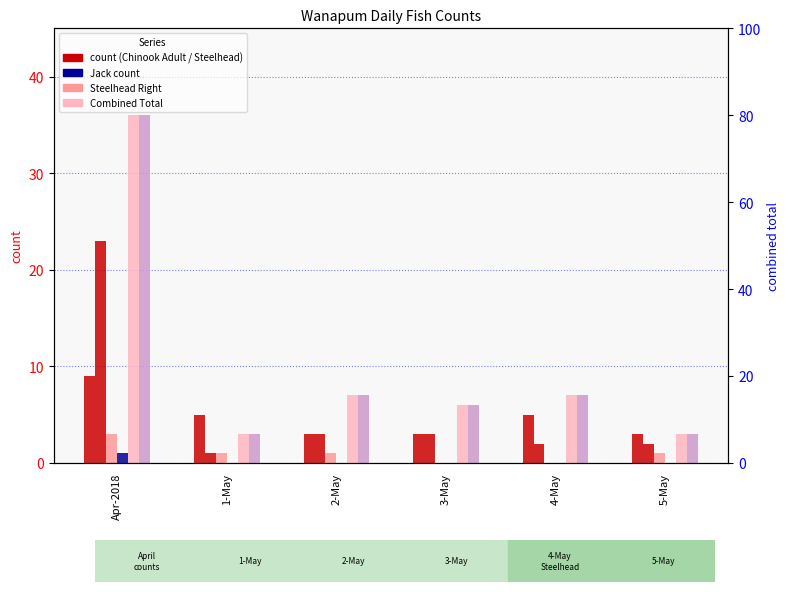

Which category has the highest value across all series?

Apr-2018